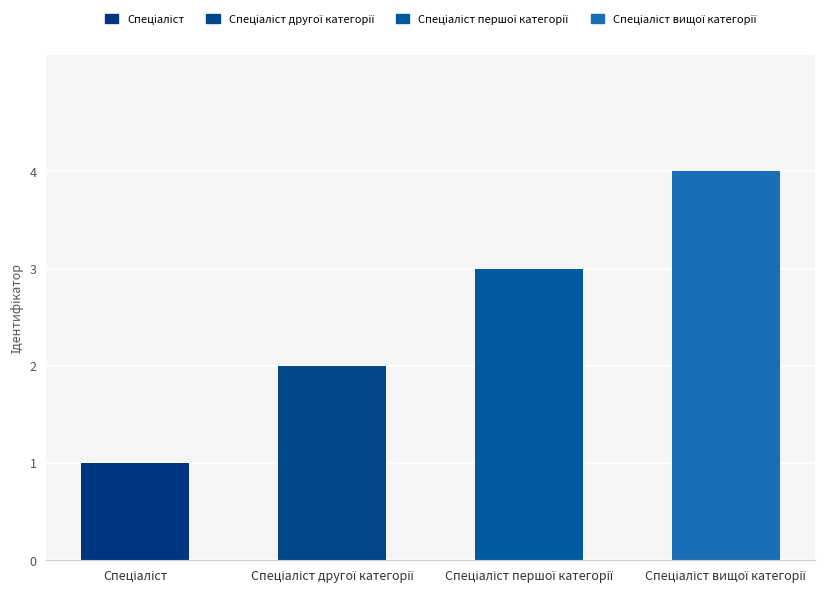

What is the greatest value displayed?

4